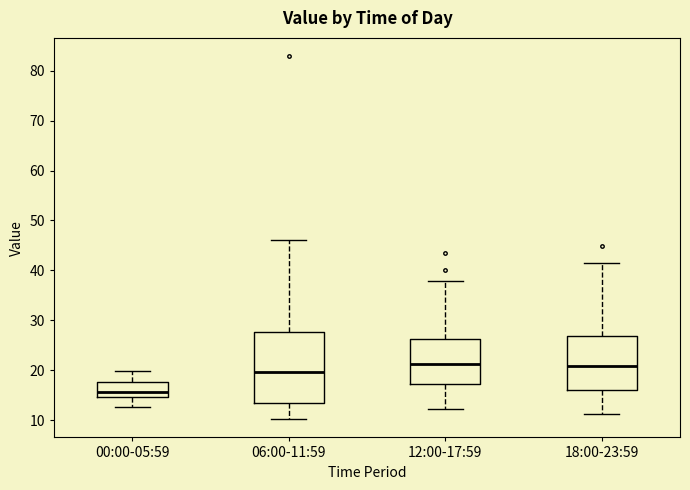

Reading left to right, transcribe this box plot: for each box, give where its median line is, the range the box spans, and where its two whiskers end, as read against the y-axis. The values are not printed on the chart, so give them approximately, as read against the axis.

00:00-05:59: median 16, box 15 to 18, whiskers 13 to 20
06:00-11:59: median 20, box 14 to 28, whiskers 10 to 46
12:00-17:59: median 21, box 17 to 26, whiskers 12 to 38
18:00-23:59: median 21, box 16 to 27, whiskers 11 to 41